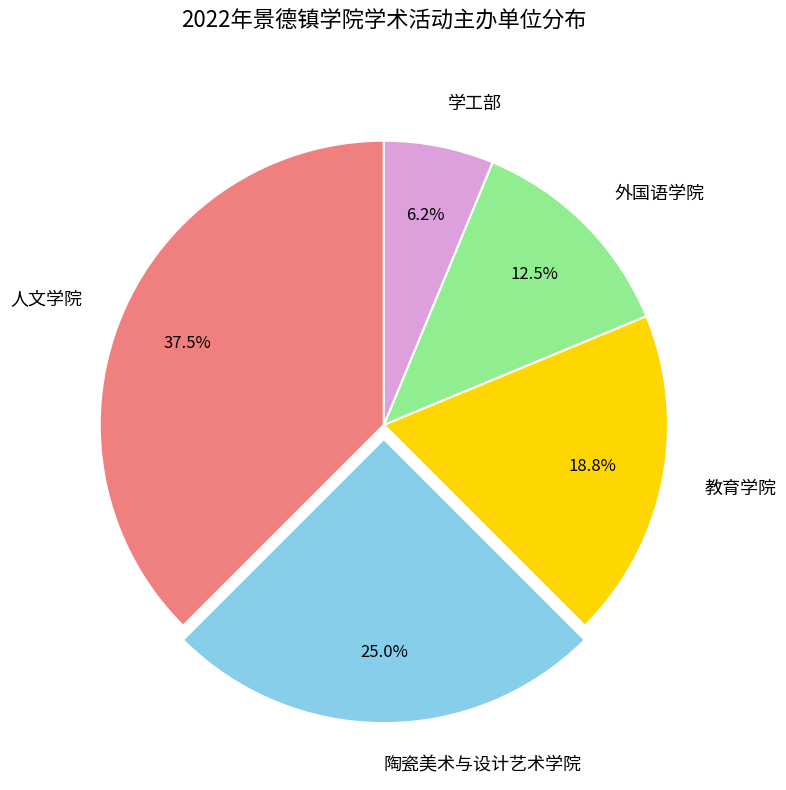

Does any single category account for the majority?

No